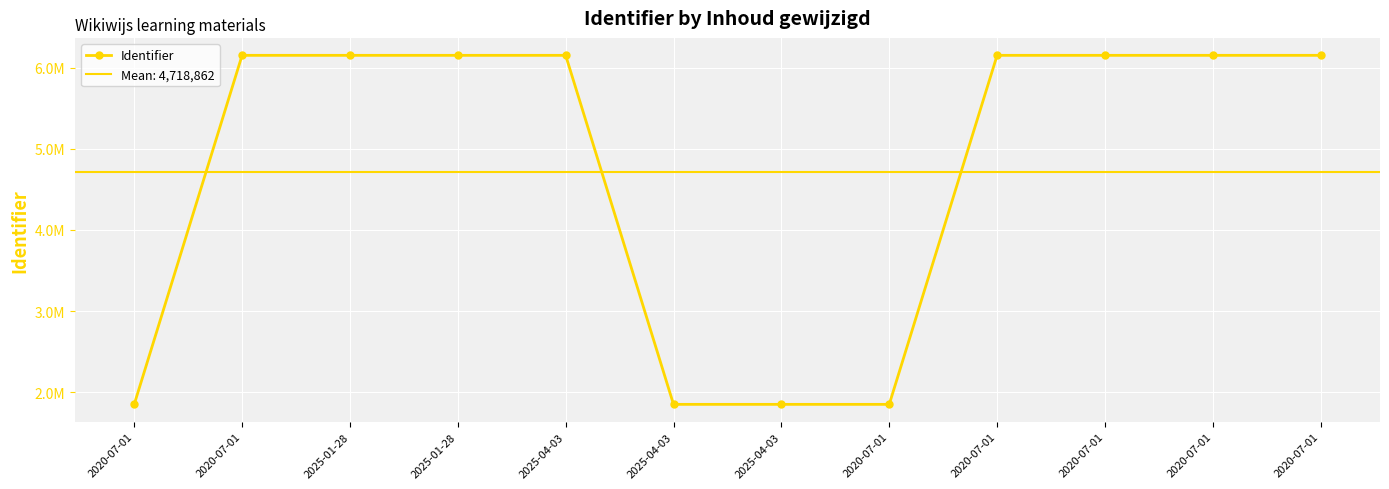

How many lines are shown in the chart?

1